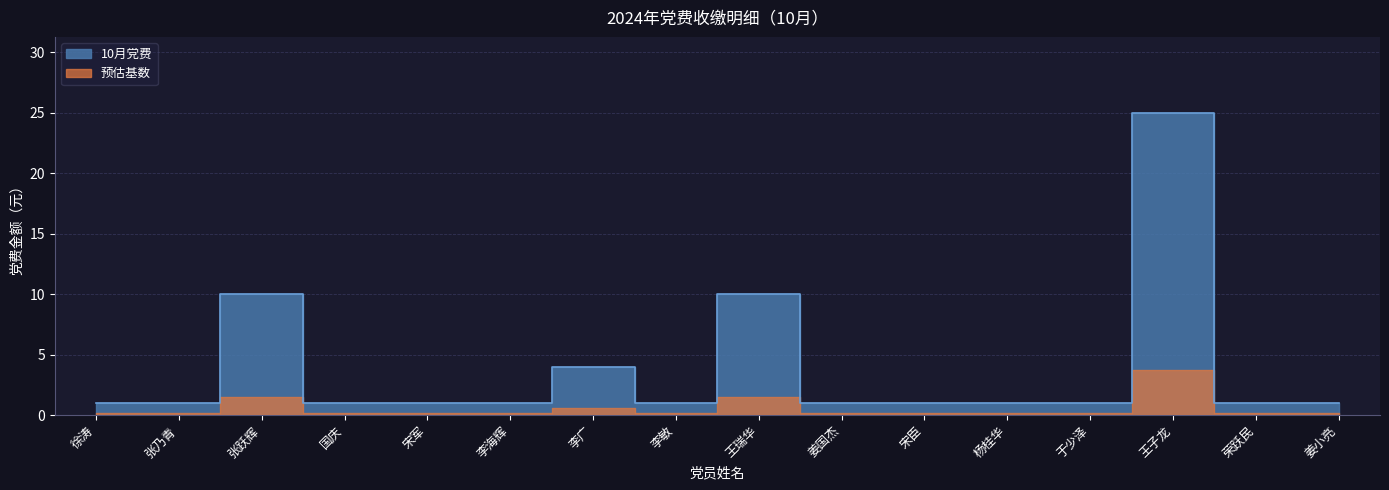

What is the sum of the values at 张乃青 and 国庆?

2